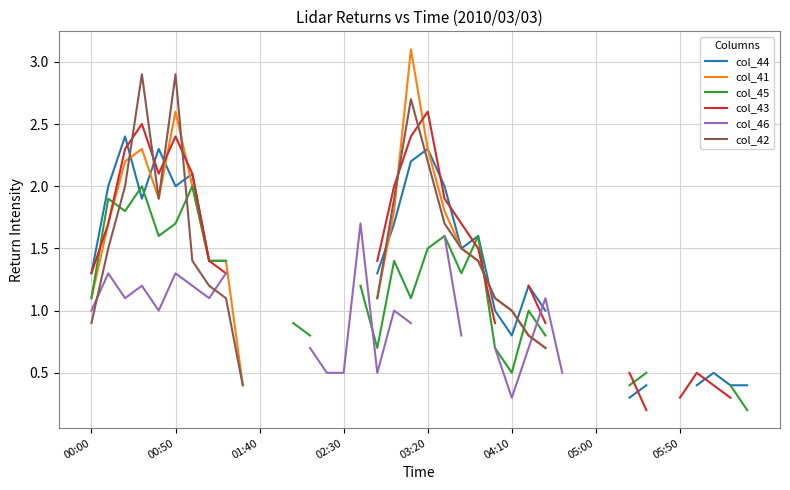

How many intersections are there between col_42 and col_43?

7